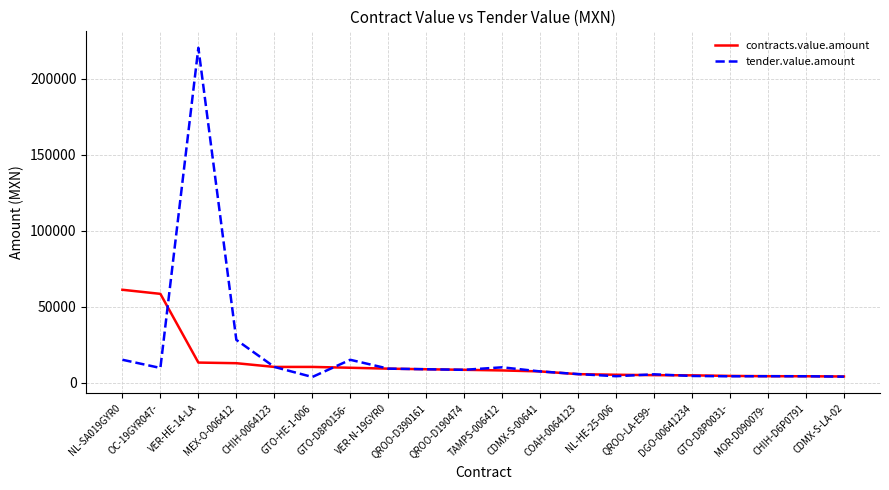

Which has a higher value, VER-HE-14-LA or QROO-D190474?

VER-HE-14-LA